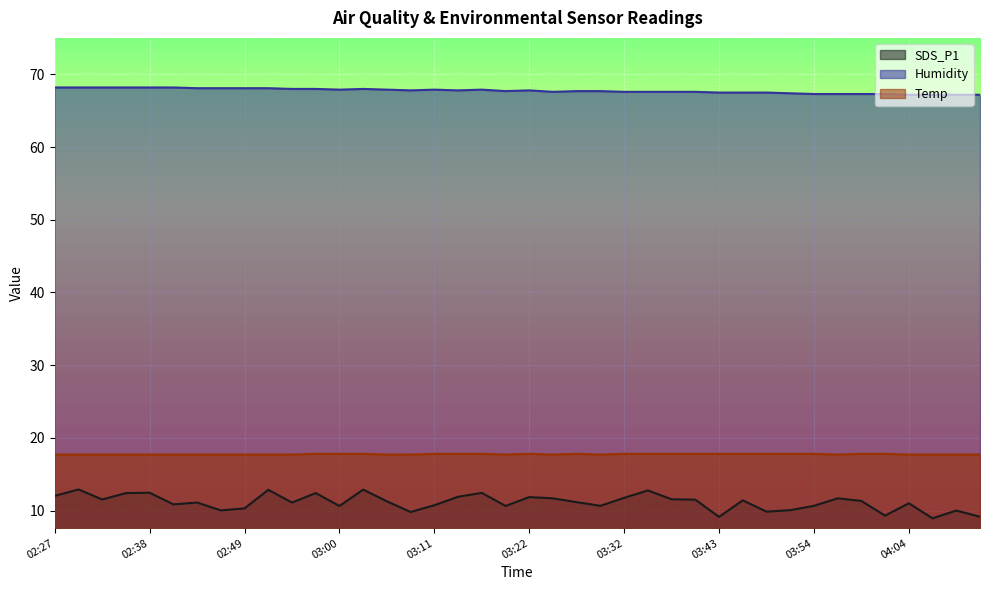

Which series has the largest total across all categories?

Humidity